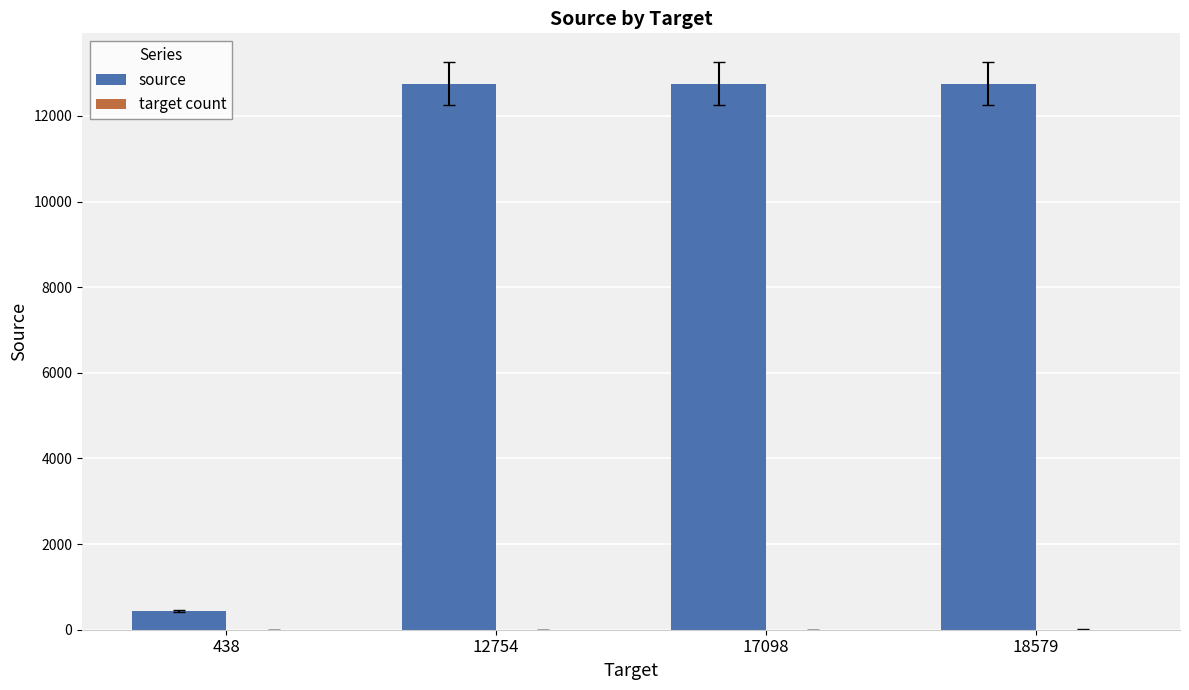

The source series shows 12755 at 12754. True or false?

True